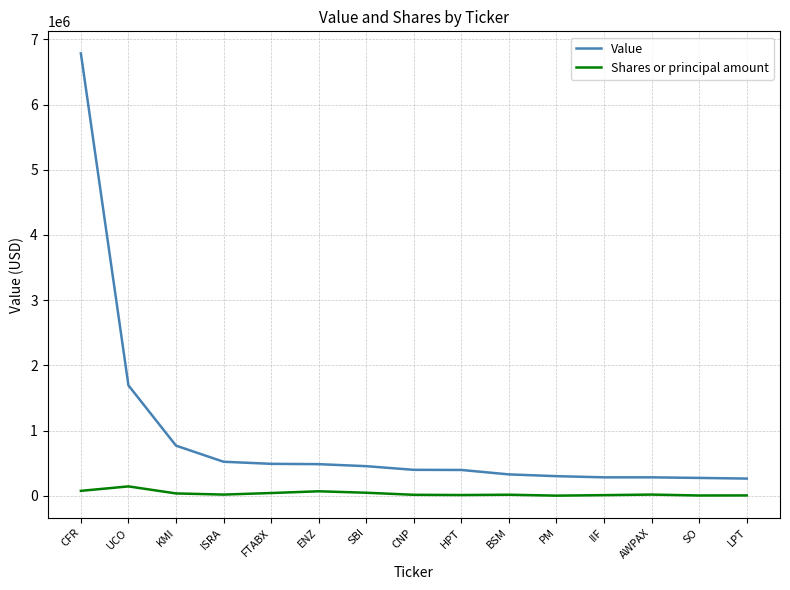

At which category is the sum across all series the highest?

CFR